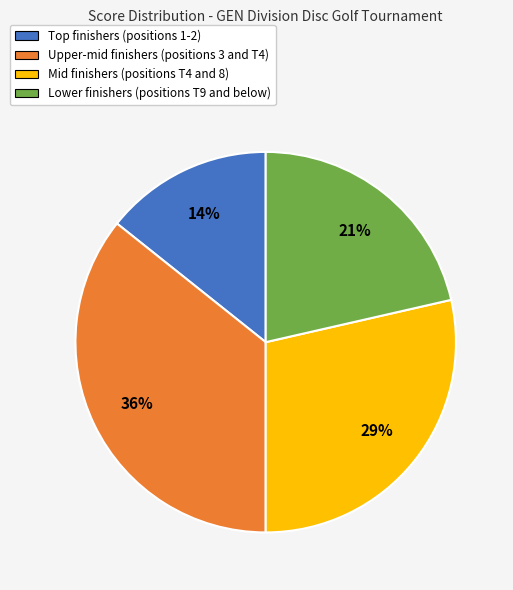

True or false: Upper-mid finishers (positions 3 and T4) accounts for 43% of the total.

False